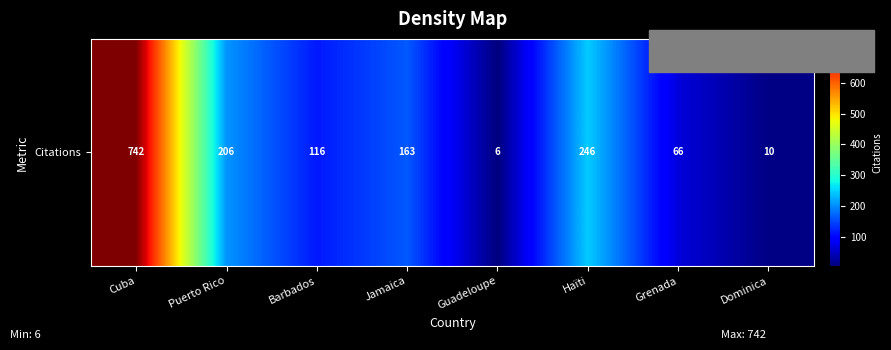

Count the number of categories in the chart.

8